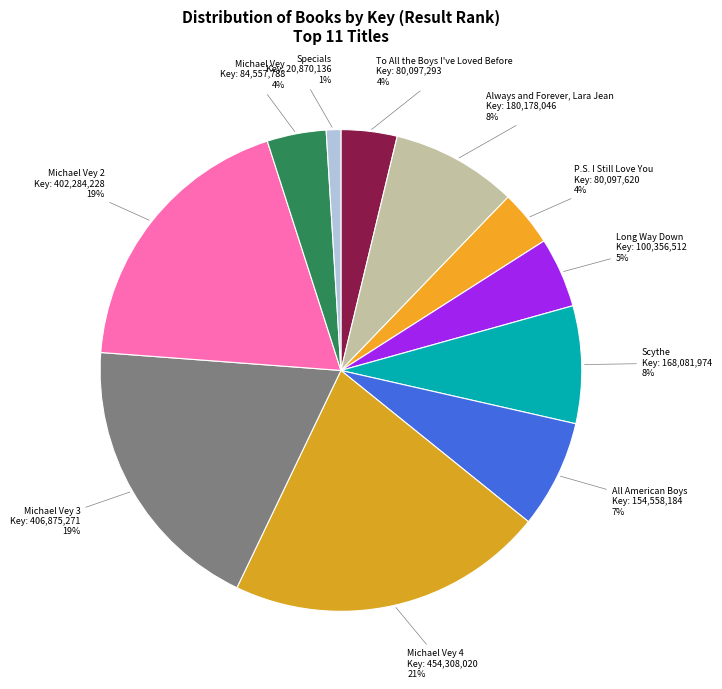

Is it true that To All the Boys I've Loved Before is 4% of the pie?

True